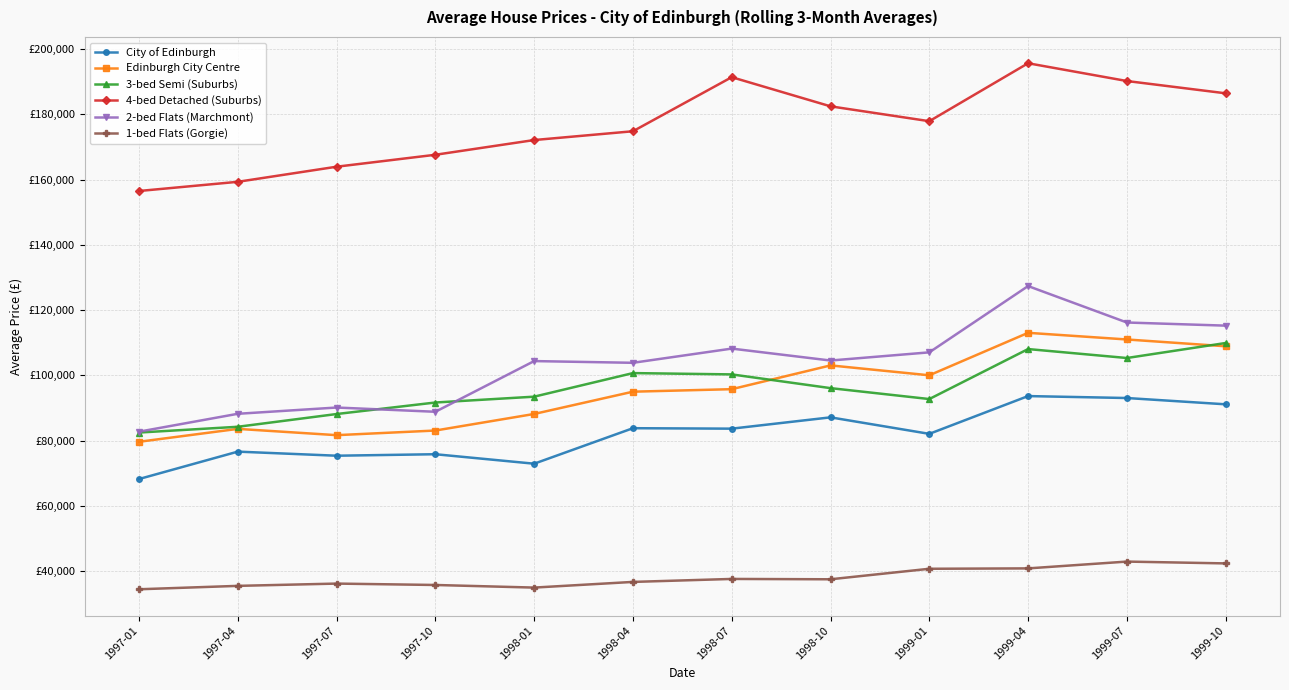

List the labels in order of 4-bed Detached (Suburbs) value, smallest first.

1997-01, 1997-04, 1997-07, 1997-10, 1998-01, 1998-04, 1999-01, 1998-10, 1999-10, 1999-07, 1998-07, 1999-04